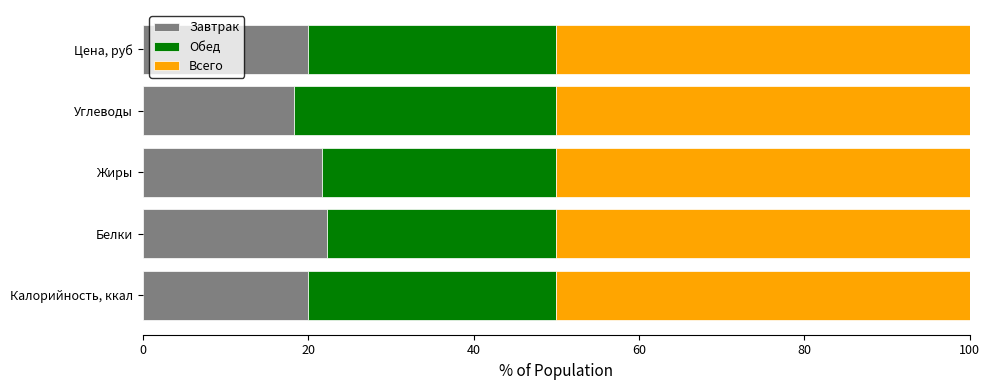

The value of Завтрак at Цена, руб is 7.5. True or false?

False